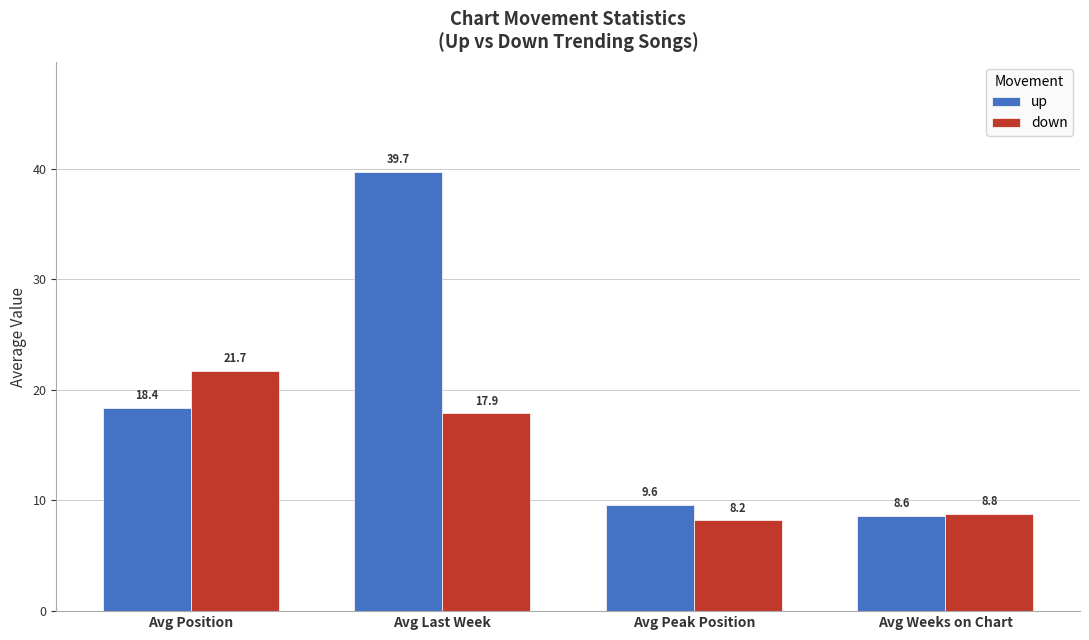

What are all the series names shown in the legend?

up, down